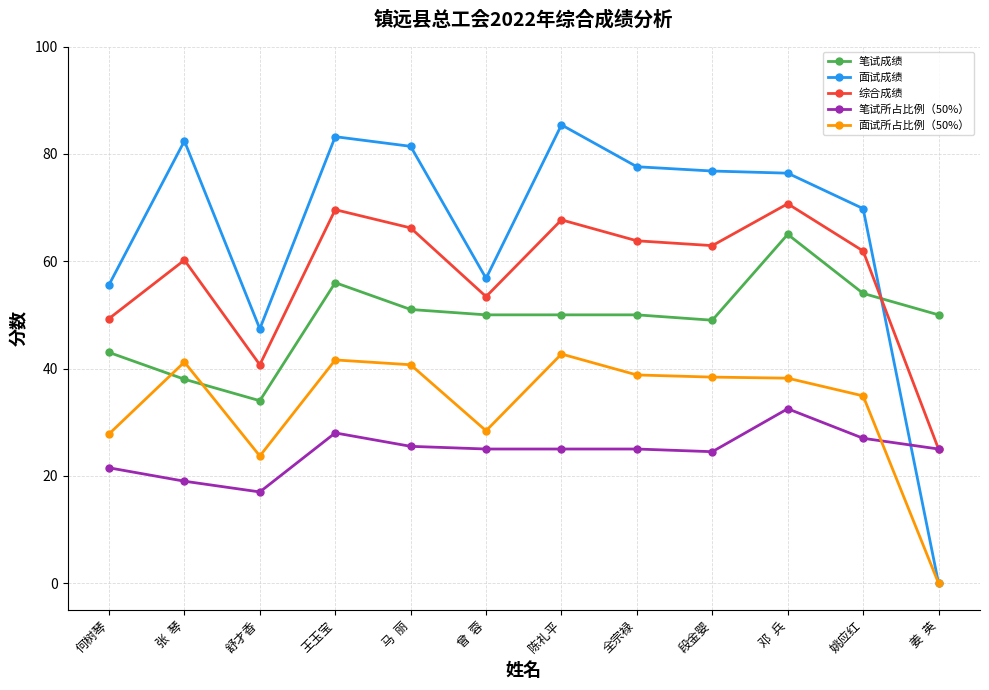

What is the value of the 面试所占比例（50%） point at the 10th from the left?

38.2